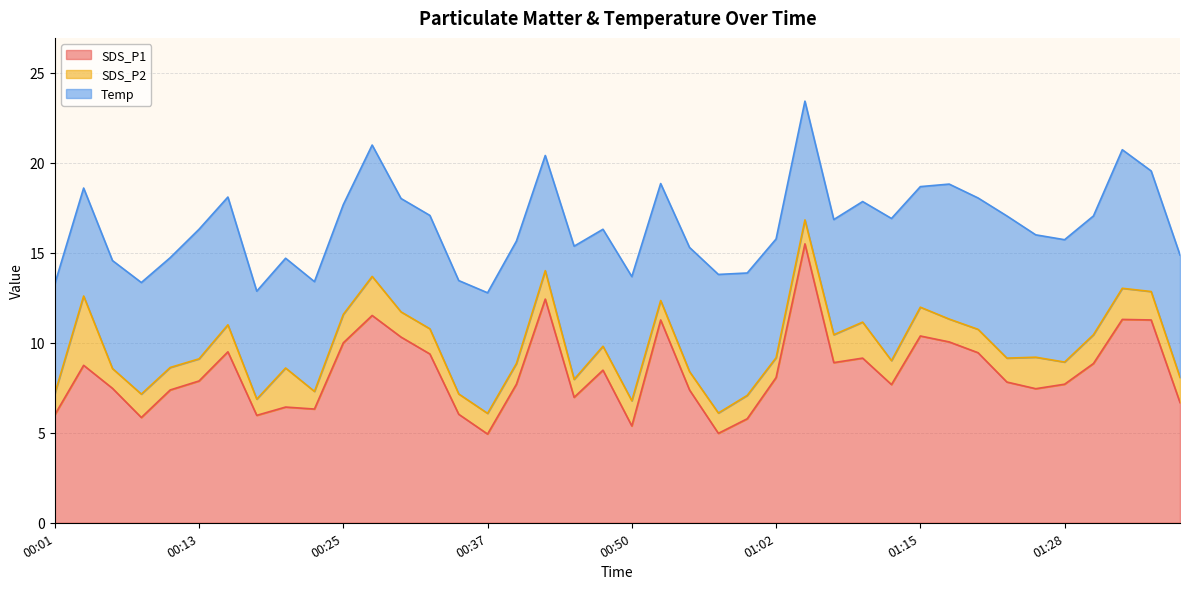

Reading right to left, transcribe all the data shown in this chart.

SDS_P1: 6.7	11.3	11.3	8.8	7.7	7.5	7.8	9.4	10.1	10.4	7.7	9.2	8.9	15.5	8.1	5.8	5.0	7.4	11.3	5.4	8.5	7.0	12.4	7.7	4.9	6.0	9.4	10.3	11.5	10.0	6.3	6.4	6.0	9.5	7.9	7.4	5.8	7.5	8.8	6.0
SDS_P2: 1.4	1.6	1.7	1.6	1.2	1.8	1.3	1.3	1.3	1.6	1.3	2.0	1.6	1.3	1.1	1.3	1.1	1.0	1.1	1.4	1.3	1.0	1.6	1.1	1.1	1.1	1.4	1.4	2.2	1.6	1.0	2.2	0.9	1.5	1.2	1.2	1.3	1.1	3.9	1.2
Temp: 6.8	6.7	7.7	6.6	6.8	6.8	7.9	7.3	7.5	6.7	7.9	6.7	6.4	6.6	6.6	6.8	7.7	6.9	6.5	6.9	6.5	7.4	6.4	6.8	6.7	6.3	6.3	6.3	7.3	6.1	6.1	6.1	6.0	7.1	7.2	6.1	6.2	6.0	6.0	6.1